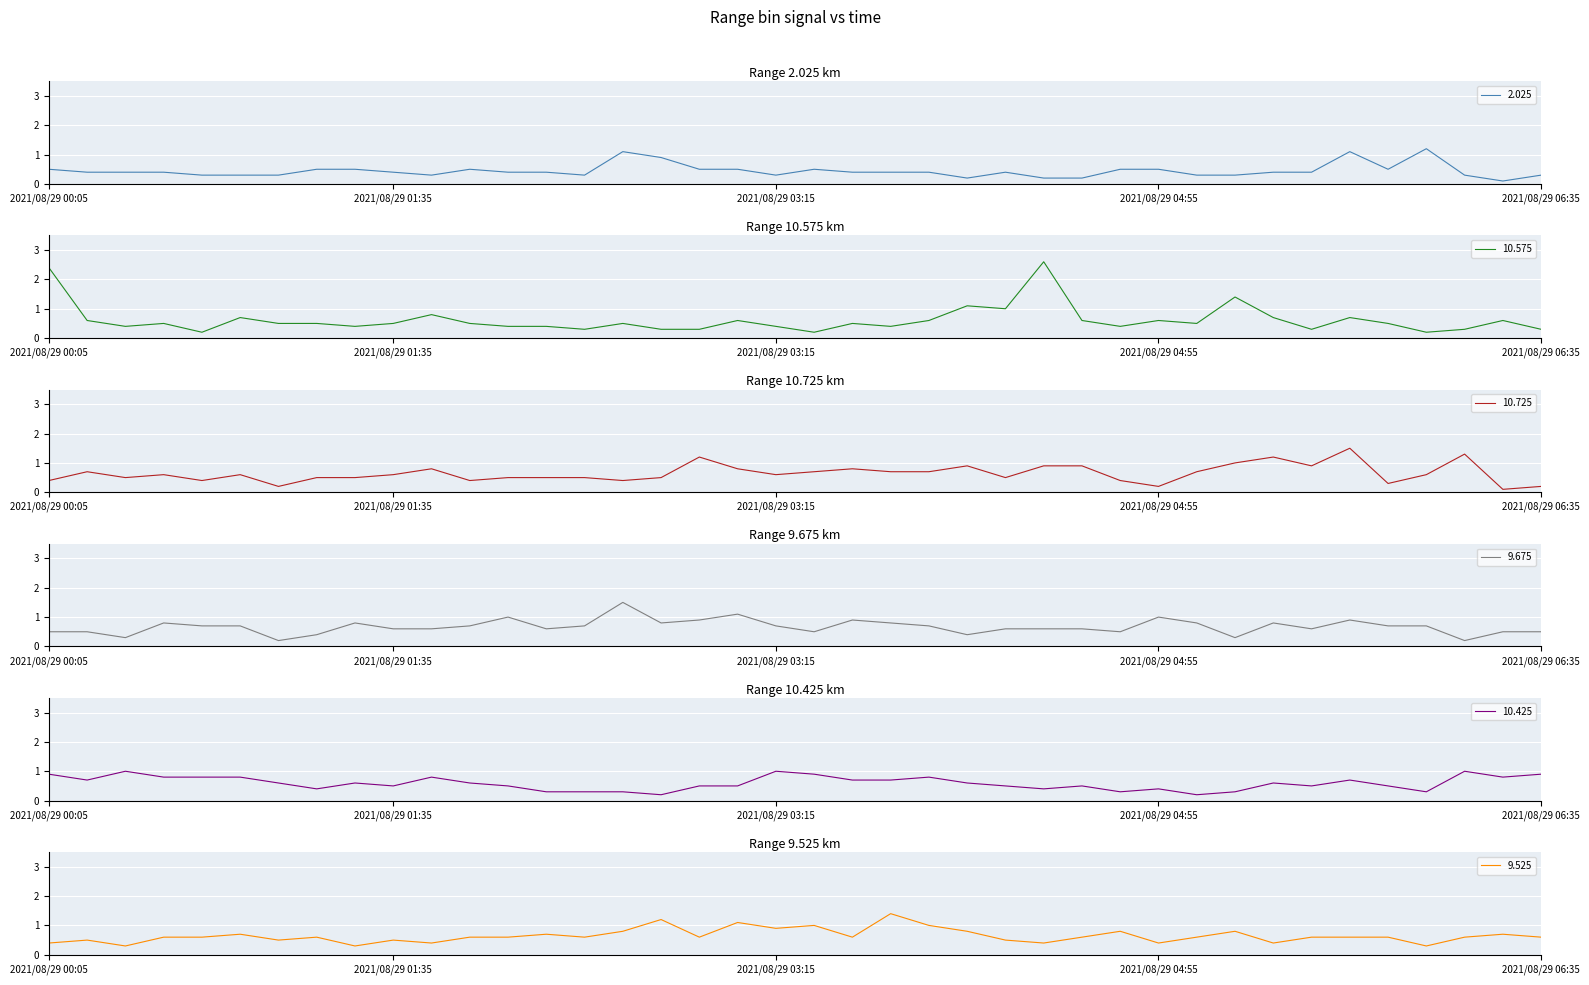

Where is the first local maximum for 10.425?

2021/08/29 00:25